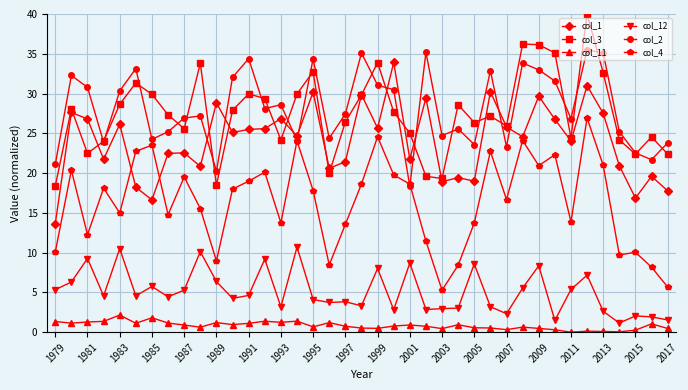

True or false: col_12 has more than 2 interior local peaks.

True